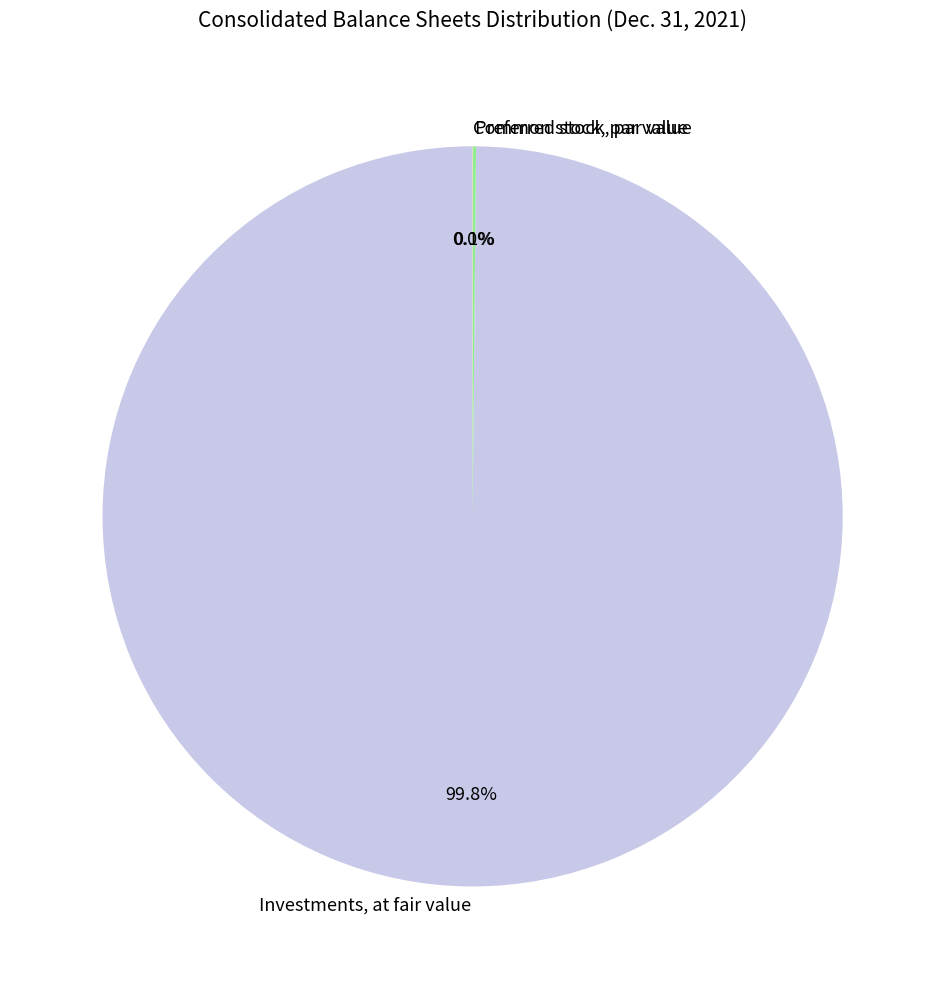

Which category has the biggest portion of the pie?

Investments, at fair value